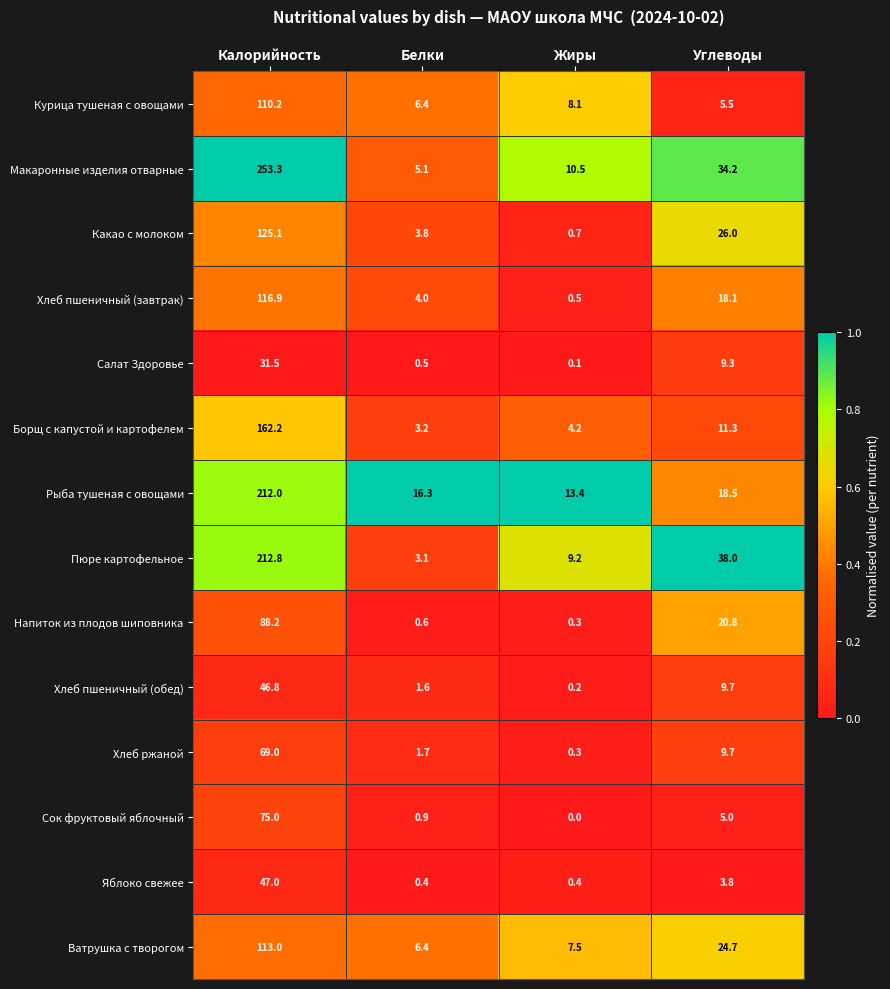

Rank the series at Калорийность from highest to lowest value.

Макаронные изделия отварные, Пюре картофельное, Рыба тушеная с овощами, Борщ с капустой и картофелем, Какао с молоком, Хлеб пшеничный (завтрак), Ватрушка с творогом, Курица тушеная с овощами, Напиток из плодов шиповника, Сок фруктовый яблочный, Хлеб ржаной, Яблоко свежее, Хлеб пшеничный (обед), Салат Здоровье